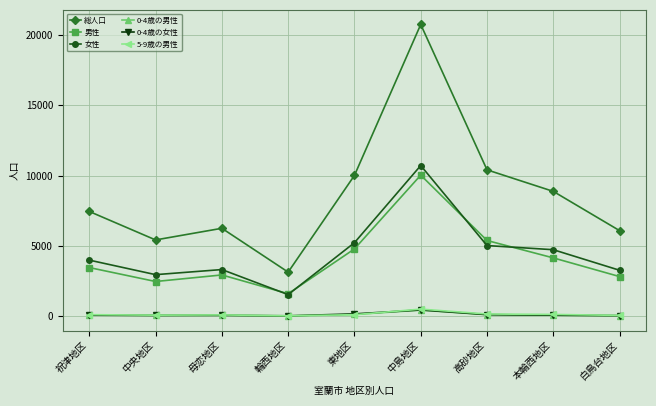

How many values in the 男性 series are below 3459?

4